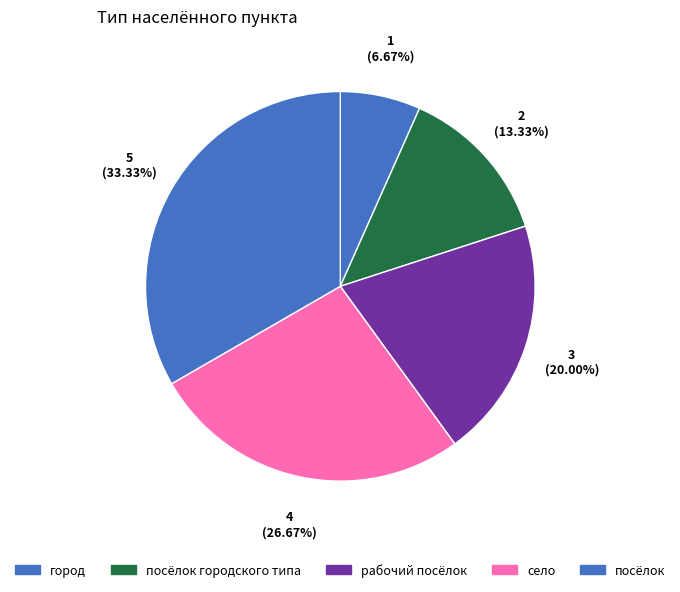

Count the number of slices in the pie.

5